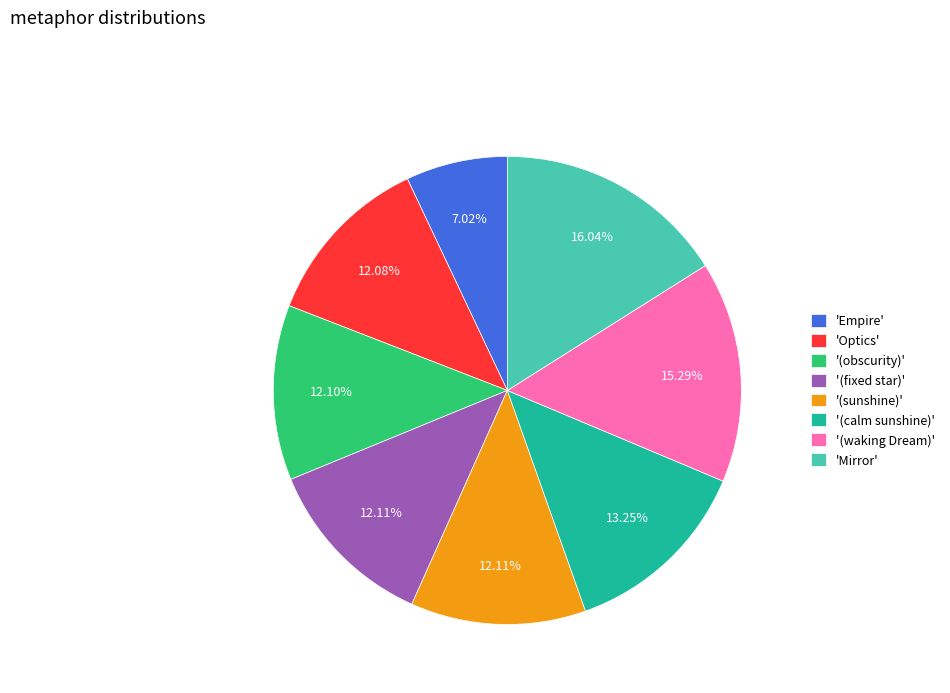

Is '(waking Dream)' the majority of the pie?

No